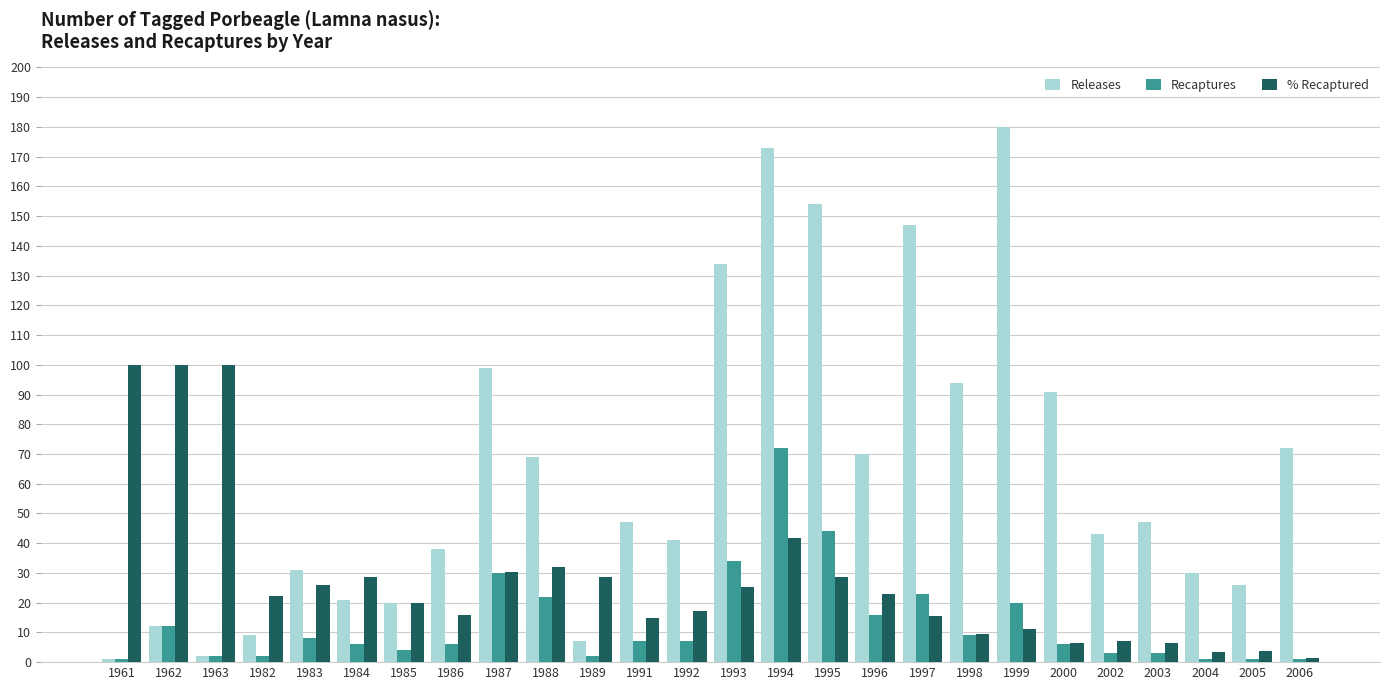

Where is % Recaptured nearest to the value 50?

1994